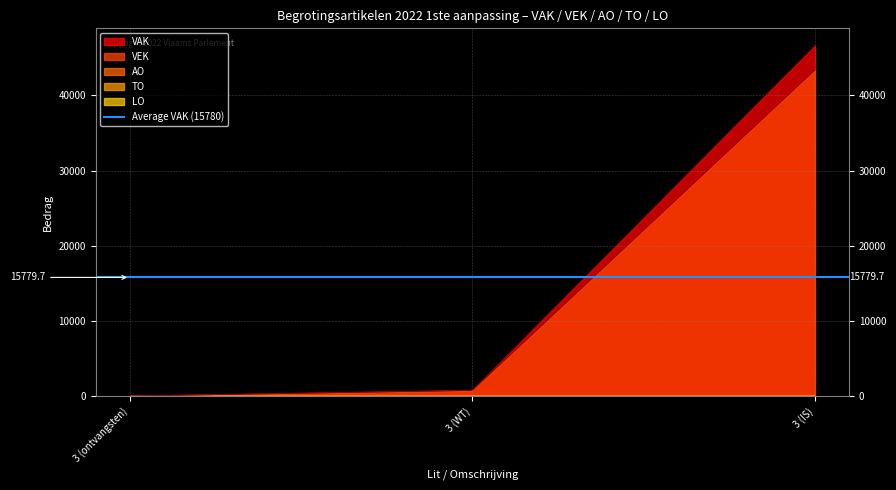

At which label does VEK reach its minimum?

3 (ontvangsten)